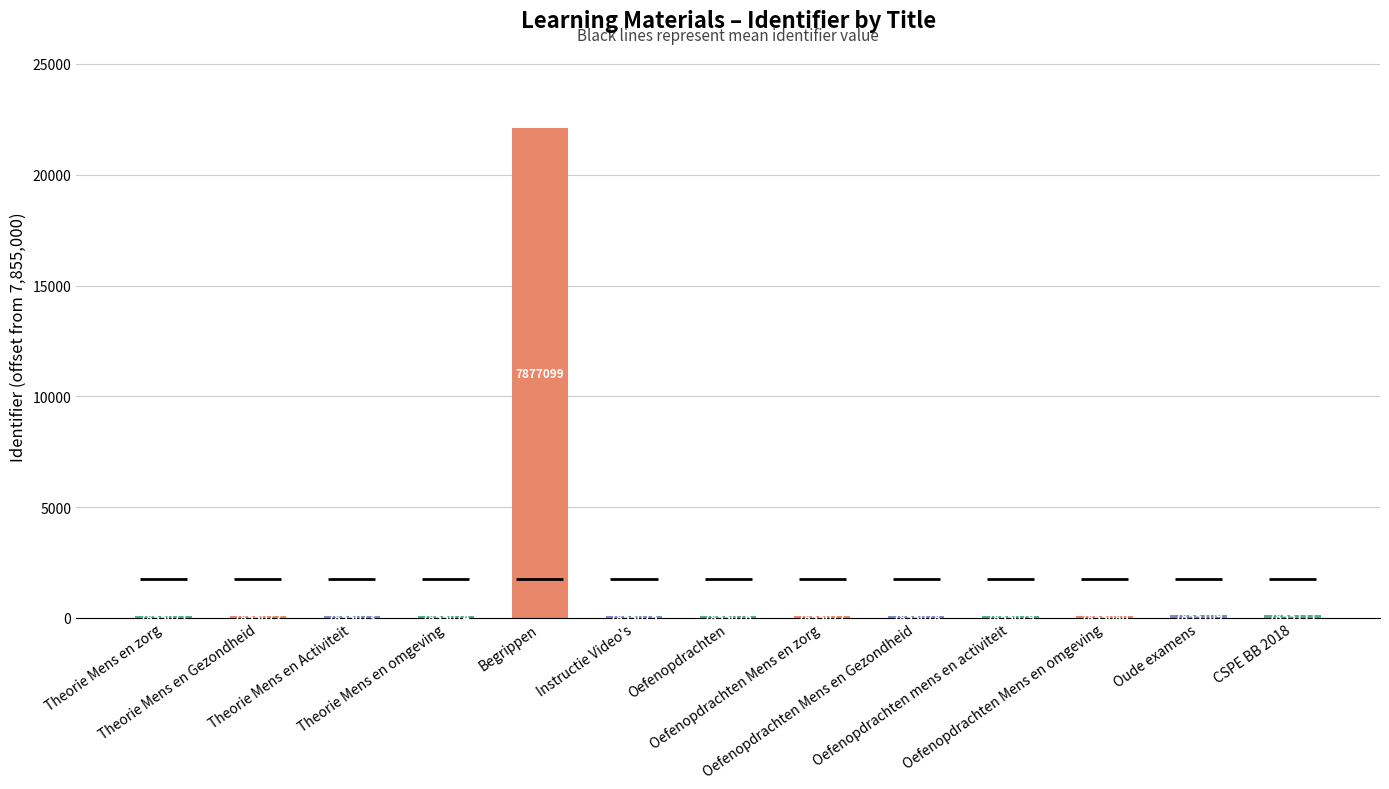

What is the change in value from Oefenopdrachten to Oefenopdrachten Mens en omgeving?

+4